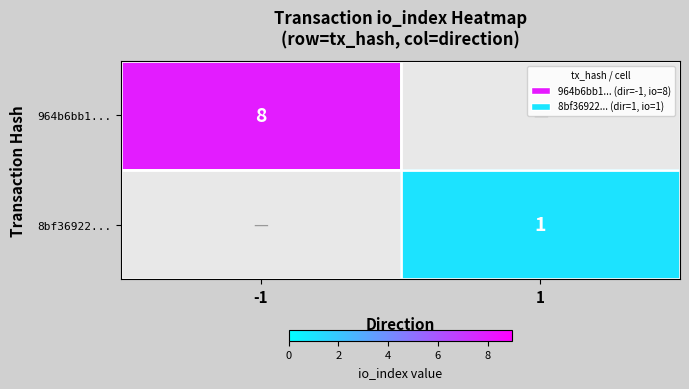

Is it true that 8bf36922... equals 2 at 1?

False